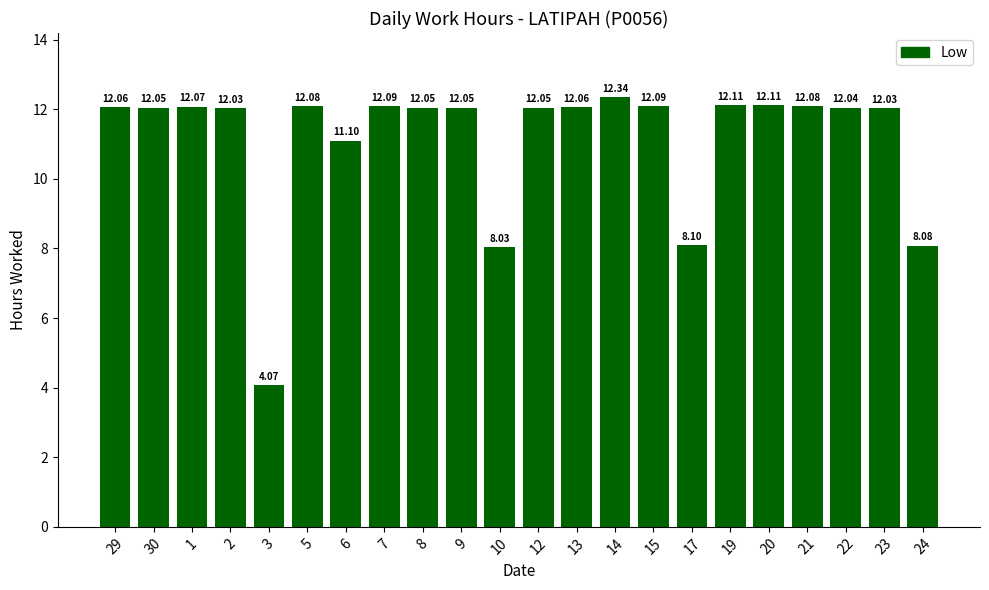

What is the sum of the values at 10 and 8?

20.1